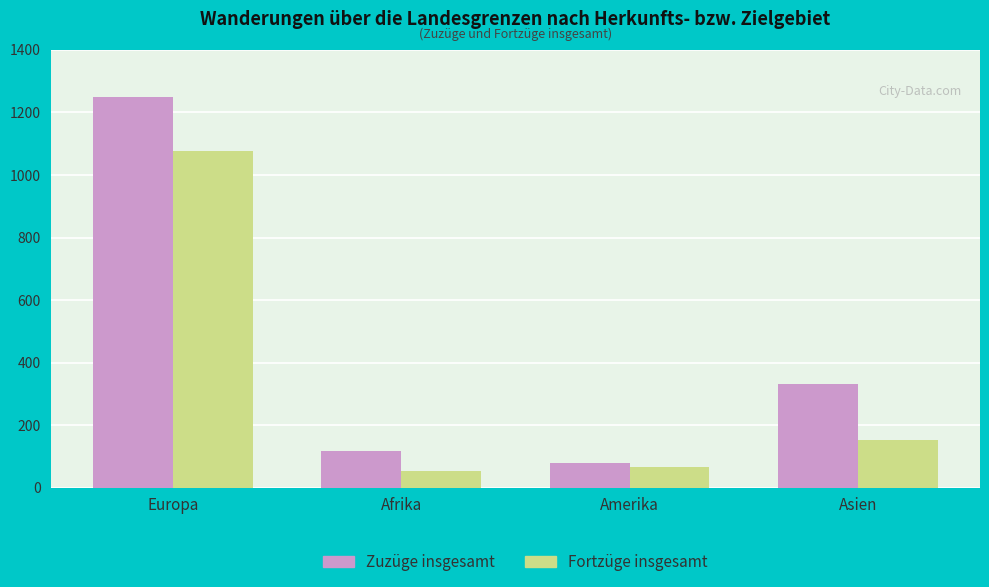

At which label is Zuzüge insgesamt closest to 664?

Asien